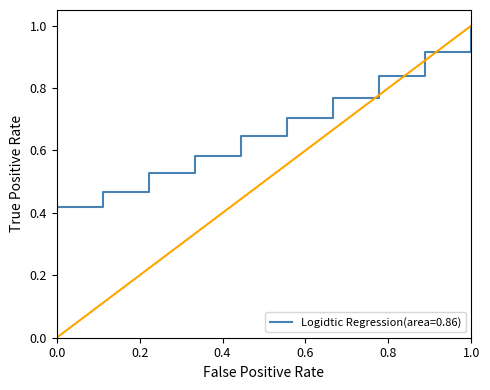

Is this an area chart (filled region under the line)?

No